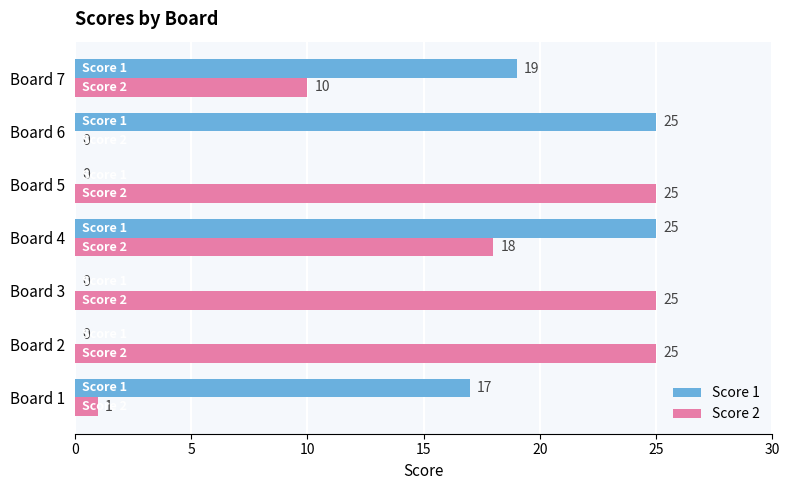

True or false: Score 2 has a value of 1 at Board 1.

True